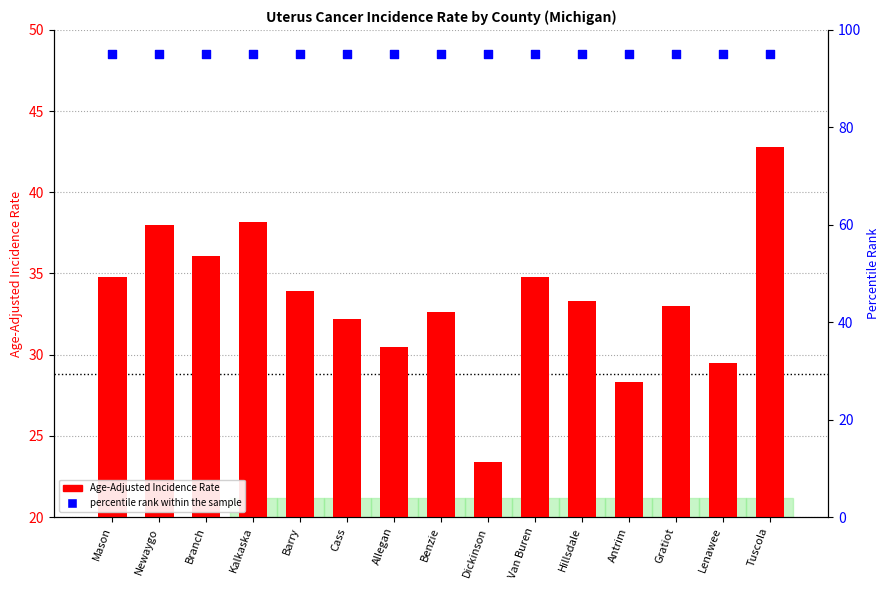

Which series has the largest total across all categories?

percentile rank within the sample